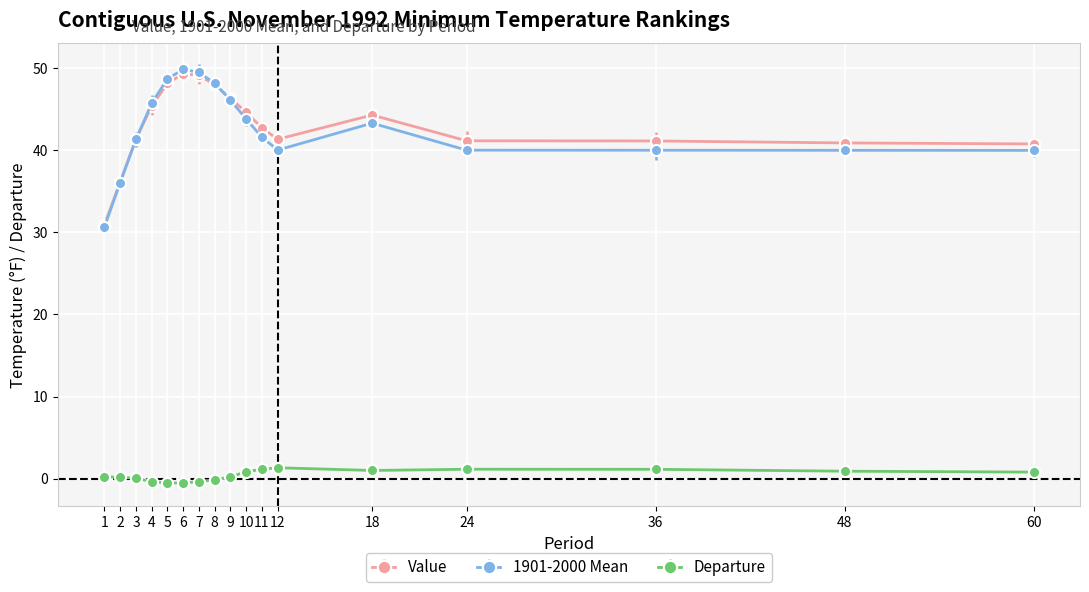

Rank the series by their maximum value, from highest to lowest.

1901-2000 Mean, Value, Departure